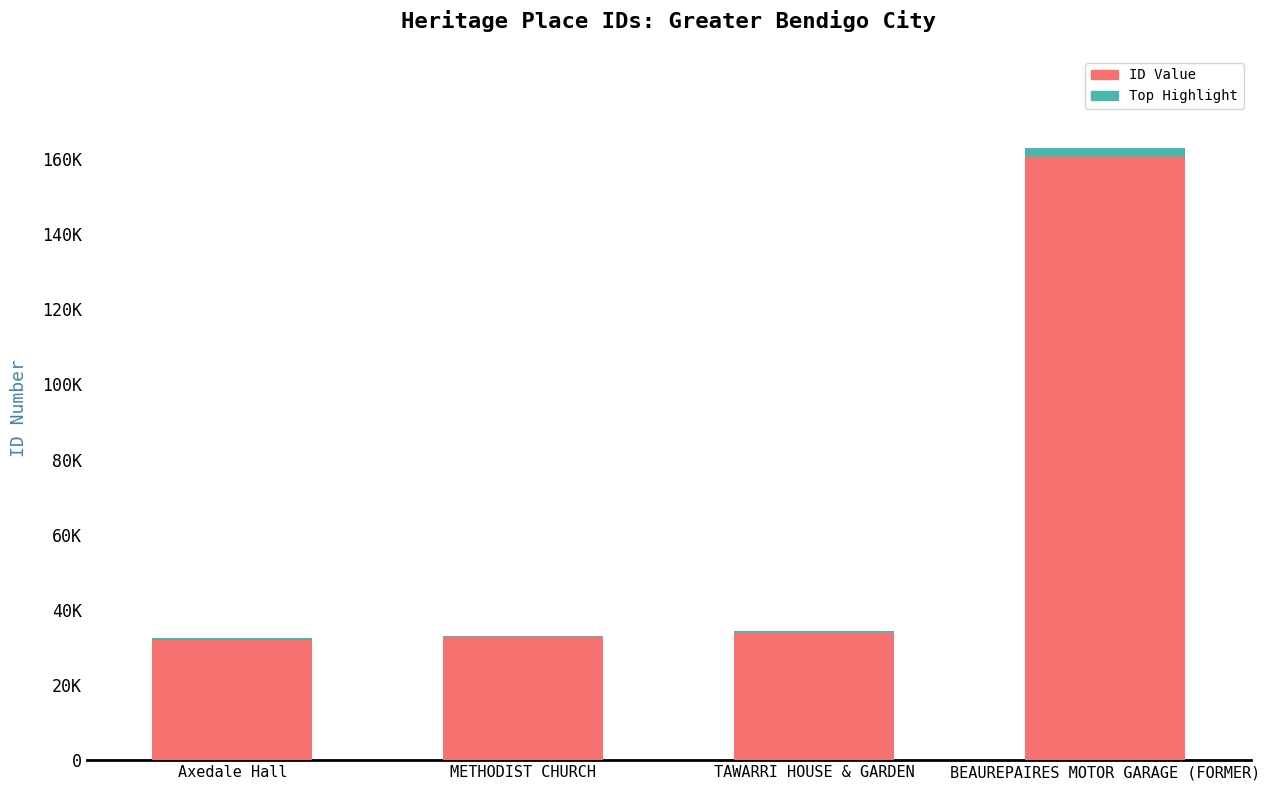

How many values in the Highlight series are below 514?

2